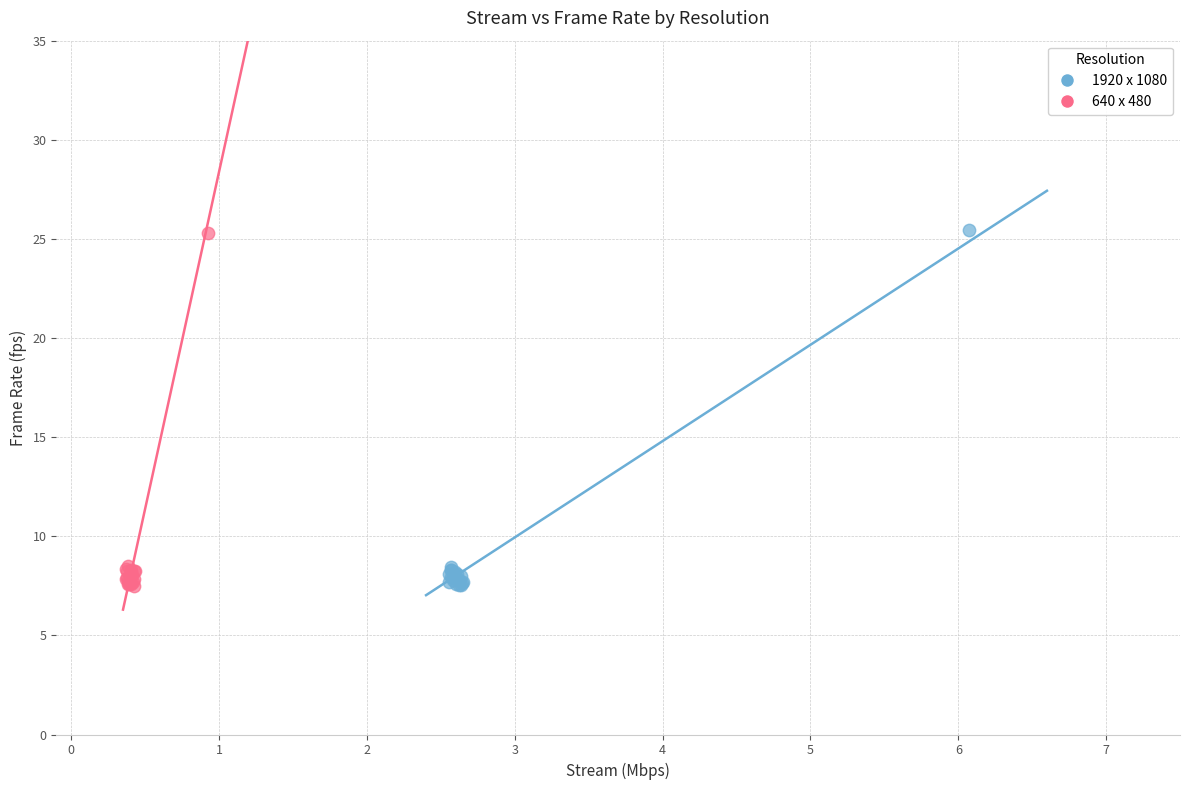

Which series has the widest spread of Y values?

1920 x 1080